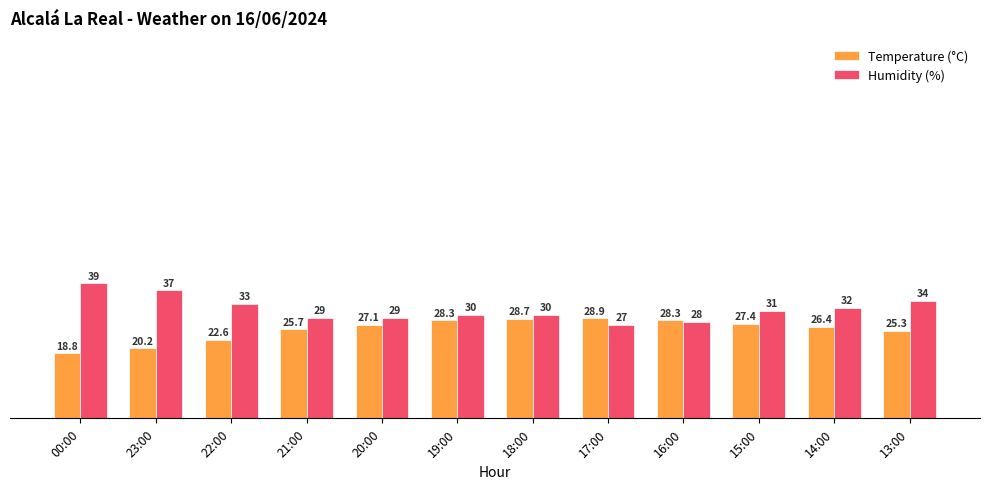

Is it true that Humidity (%) equals 29.0 at 21:00?

True